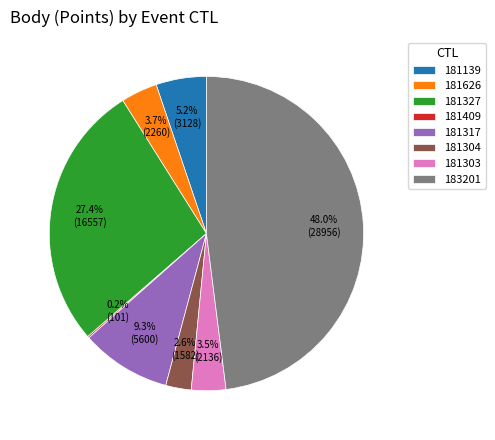

To the nearest percent, what is the average slice percentage?

12%